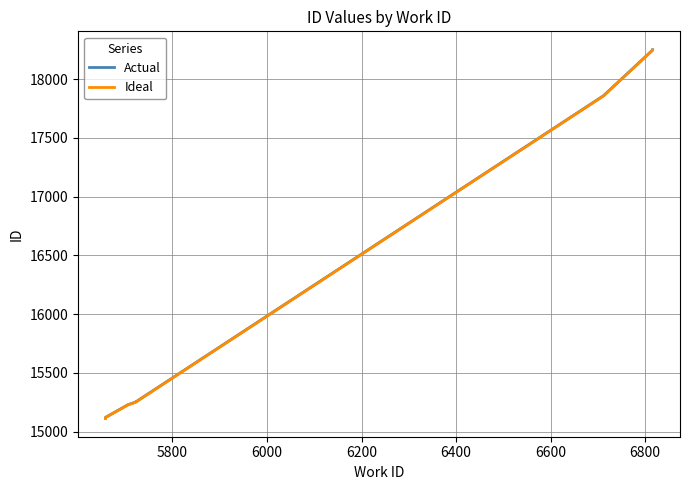

Which series has the largest range (max minus min)?

Actual